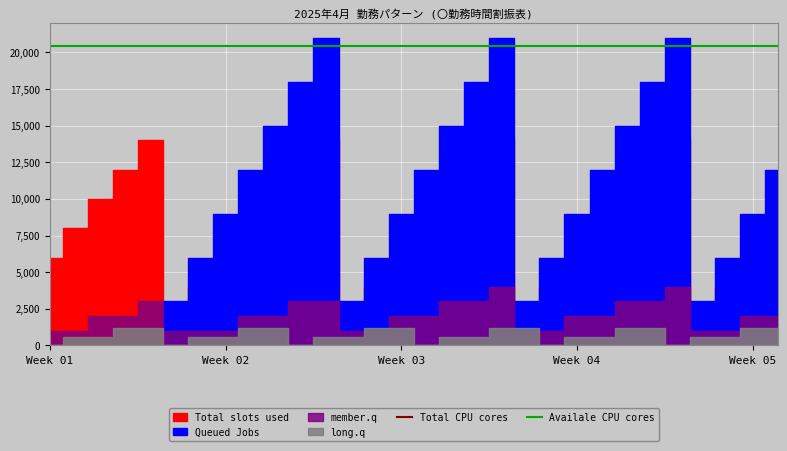

True or false: Availale CPU cores and Total CPU cores intersect in this chart.

False